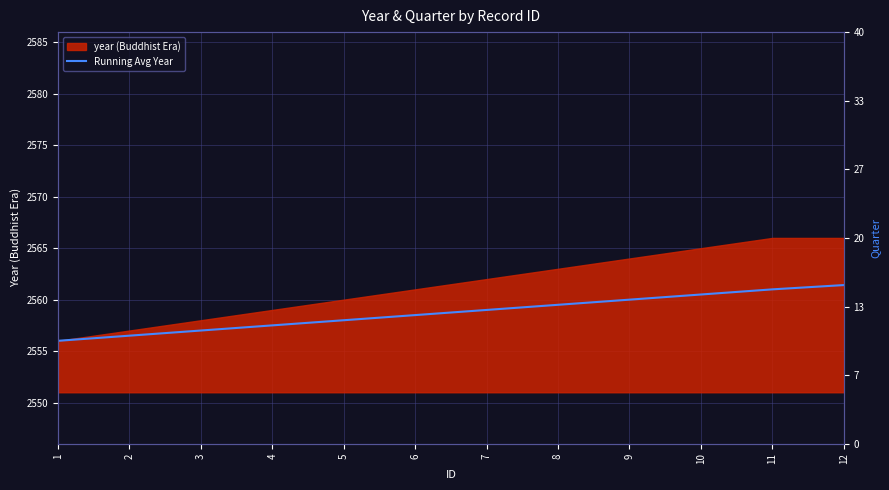

What is the difference between the maximum and minimum values?

5.4